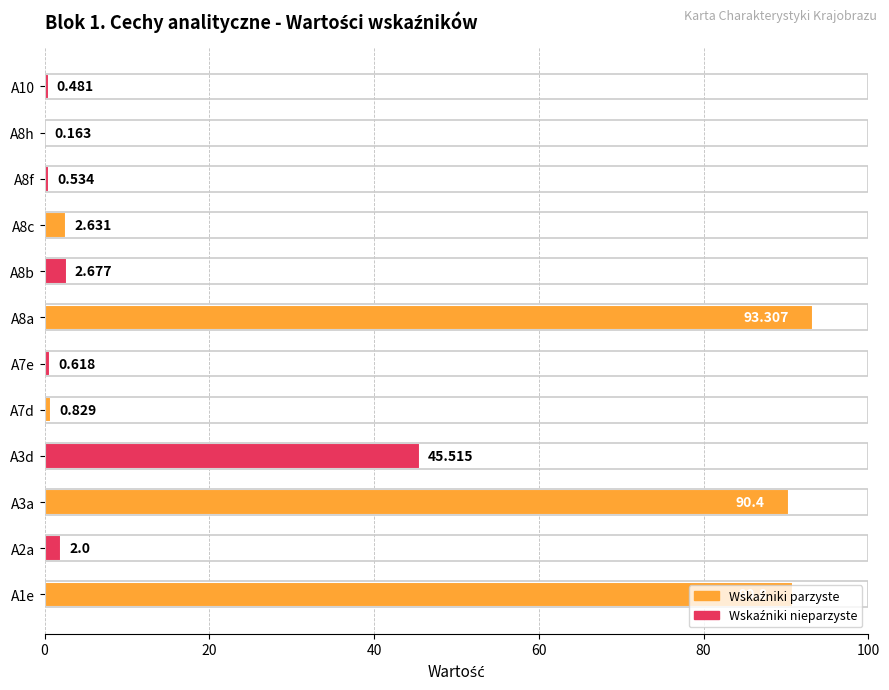

How many series are shown in this chart?

1